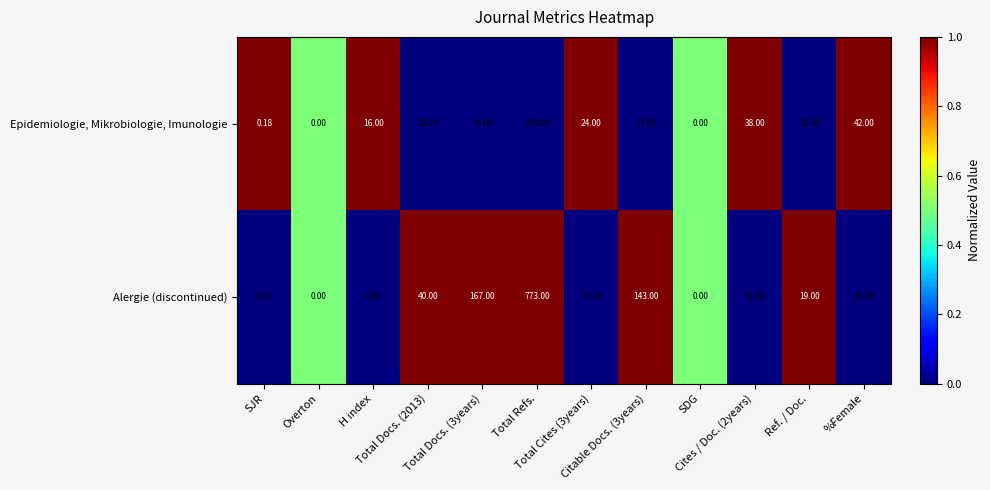

At H index, list the series in order from largest to smallest.

Epidemiologie, Mikrobiologie, Imunologie, Alergie (discontinued)